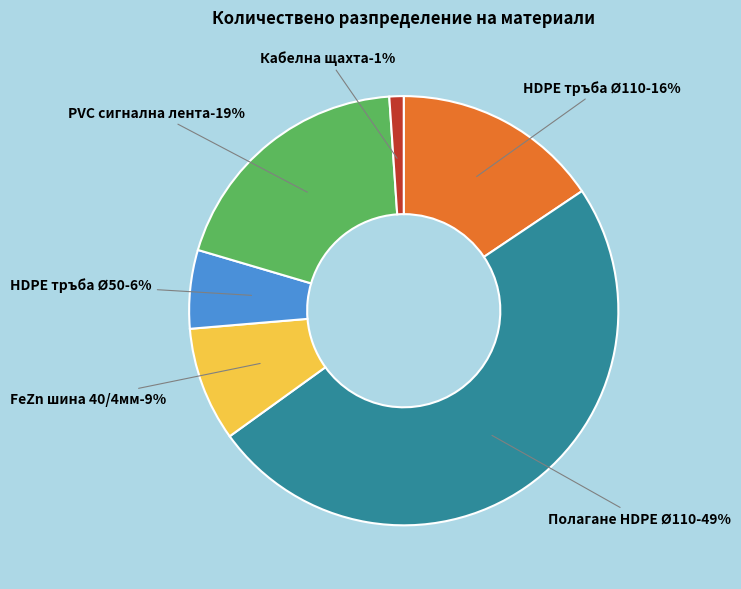

Between PVC сигнална лента and FeZn шина 40/4мм, which is larger?

PVC сигнална лента